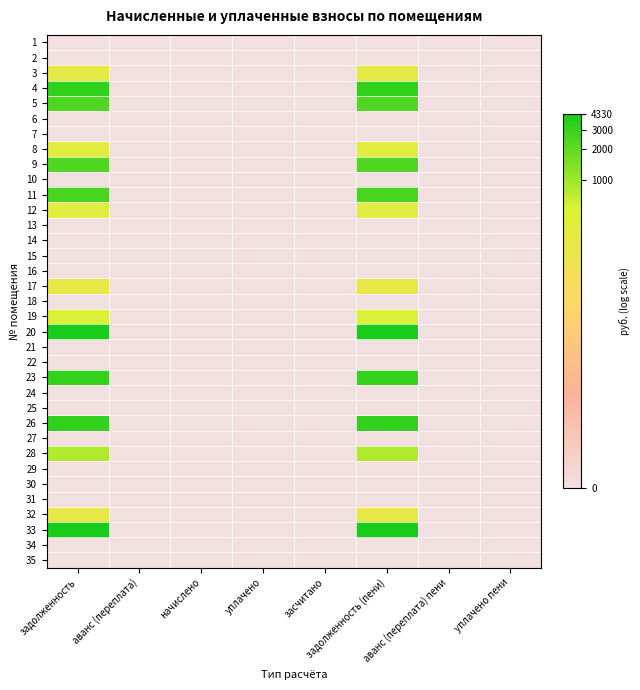

What is the total value across all series at задолженность (пени)?

104.8